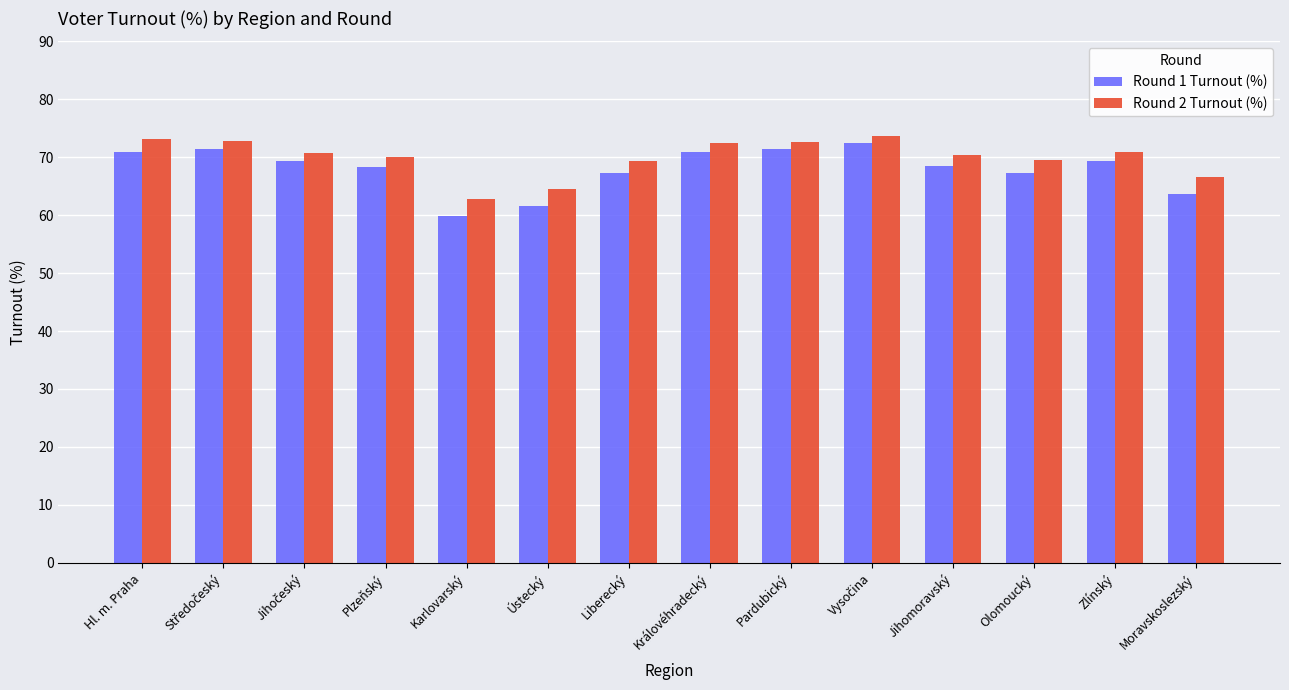

Read the Round 1 Turnout (%) value at Královéhradecký.

70.9